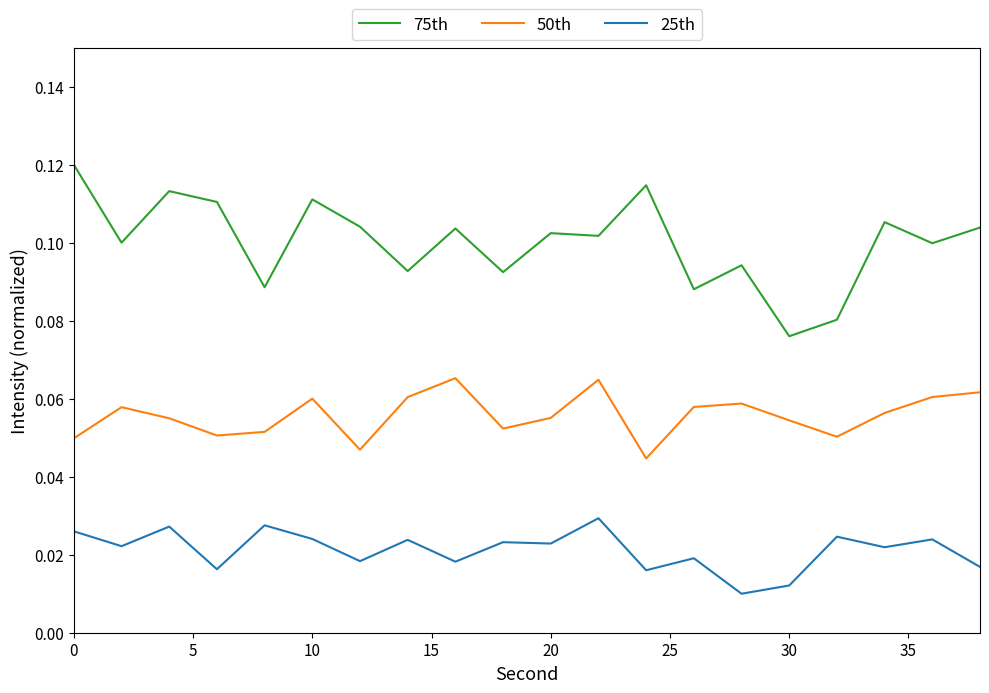

True or false: 50th and 75th intersect in this chart.

False